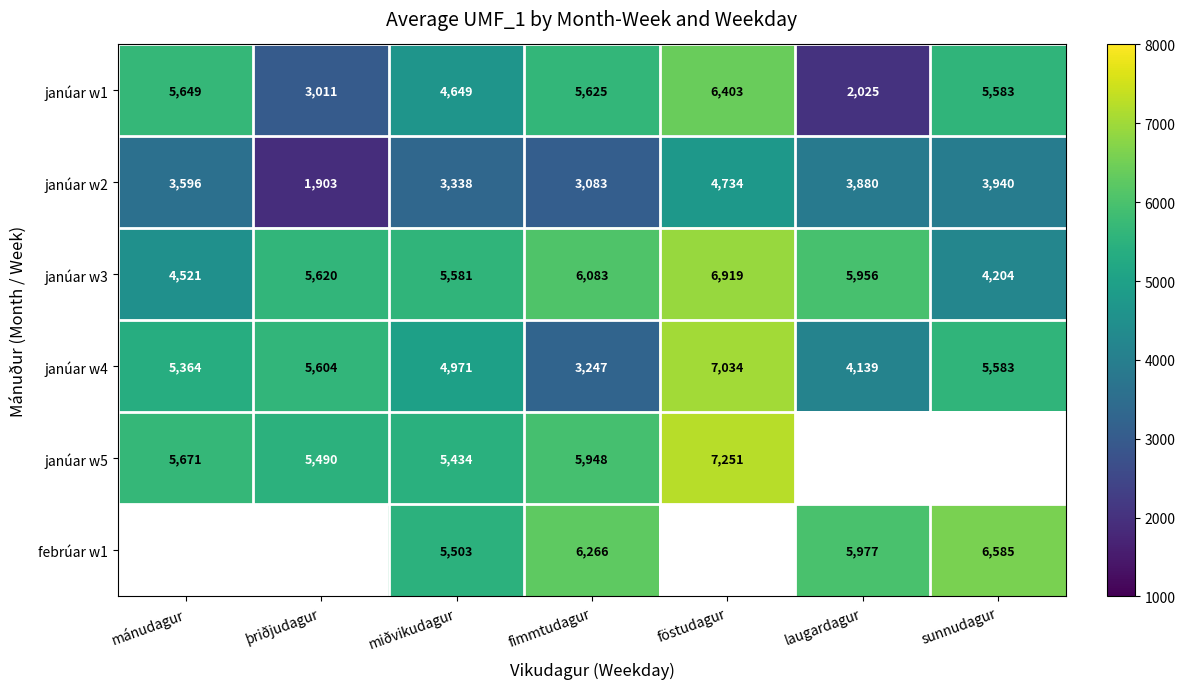

At miðvikudagur, list the series in order from smallest to largest.

janúar w2, janúar w1, janúar w4, janúar w5, febrúar w1, janúar w3